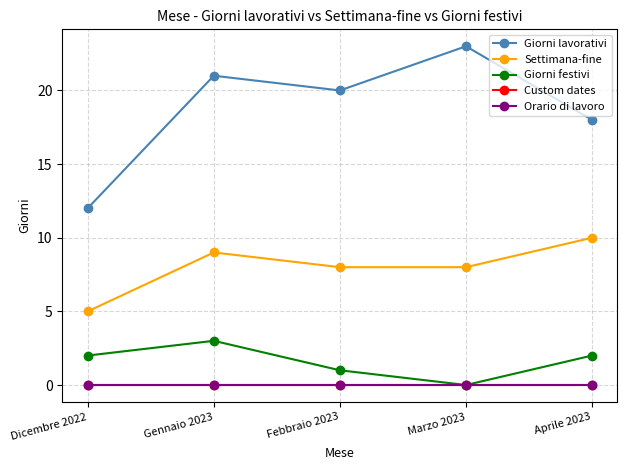

In Giorni lavorativi, how many points are higher than both neighbors (excluding endpoints)?

2